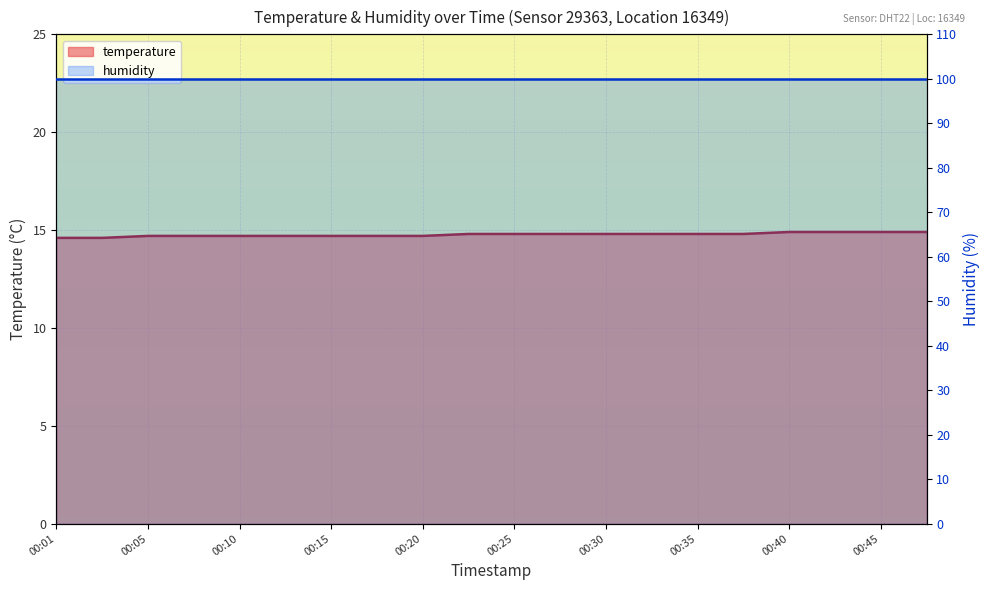

Which category has the lowest value across all series?

00:01